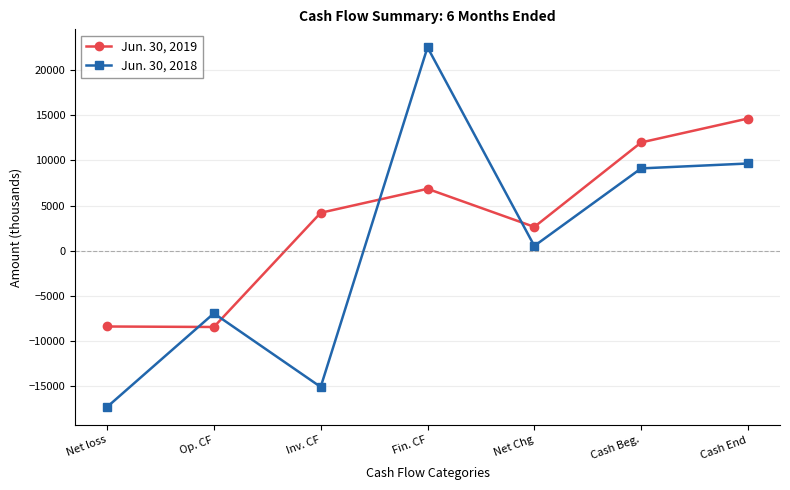

Which series has the largest range (max minus min)?

Jun. 30, 2018